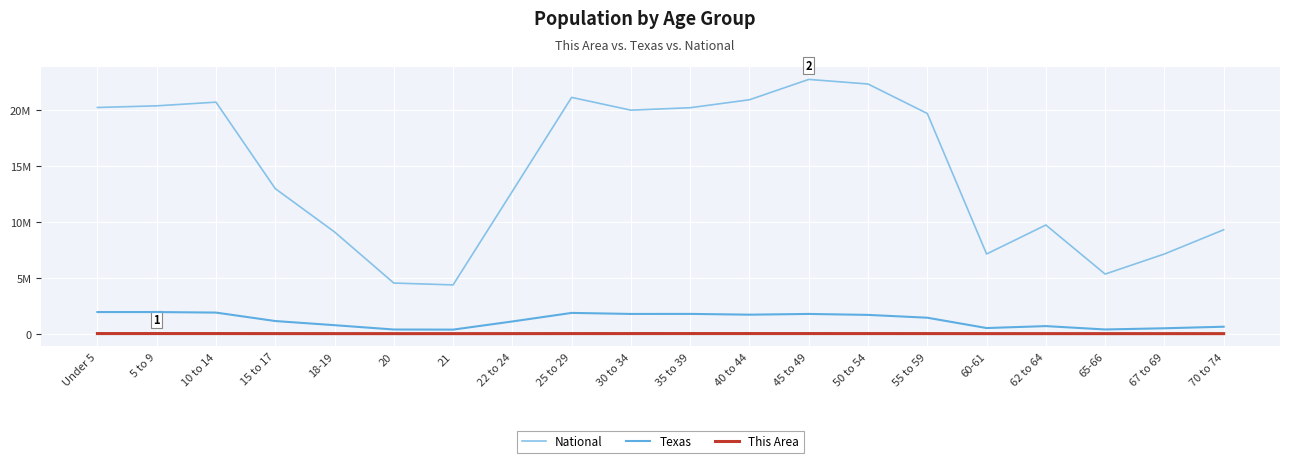

True or false: This Area and National intersect in this chart.

False